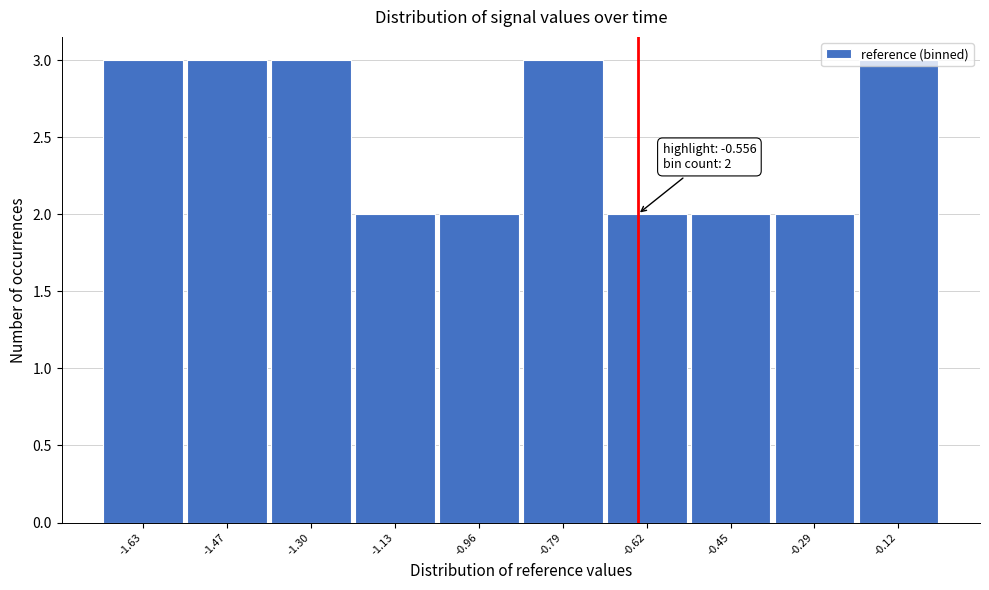

What position from the left is -1.30?

3